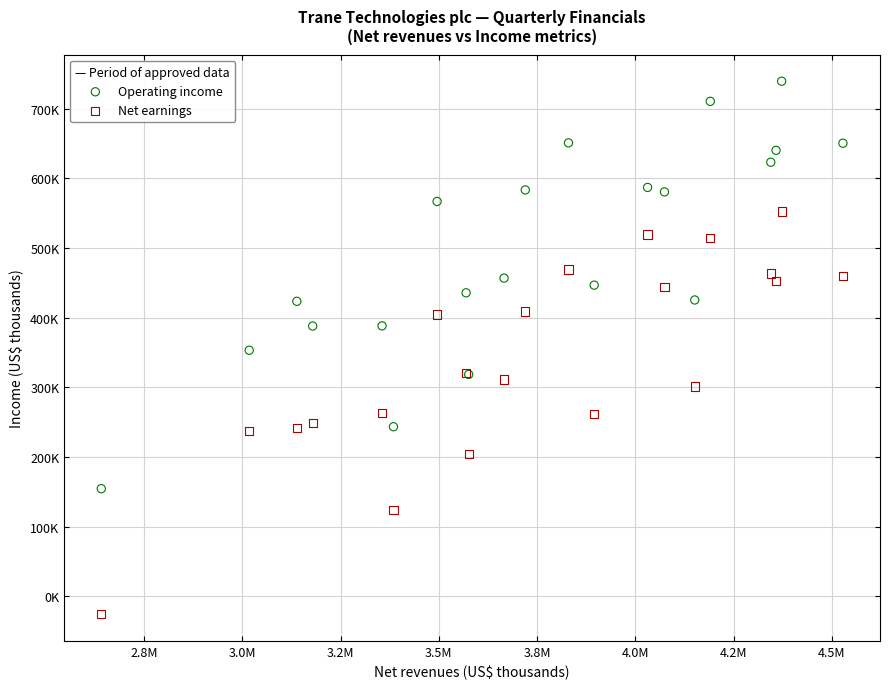

What are all the series names shown in the legend?

Operating income, Net earnings